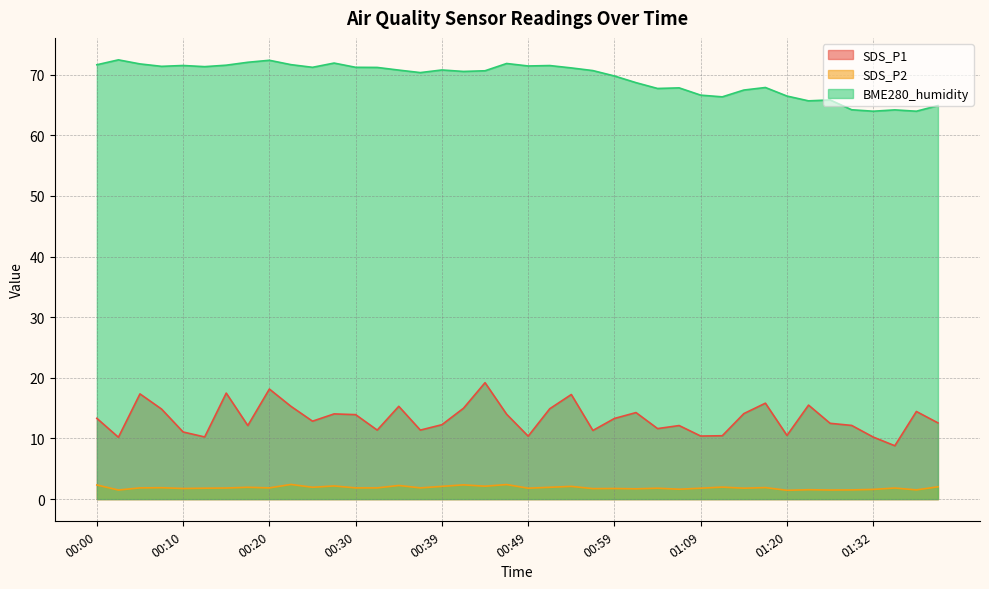

What value does the BME280_humidity series have at 00:13?

71.3